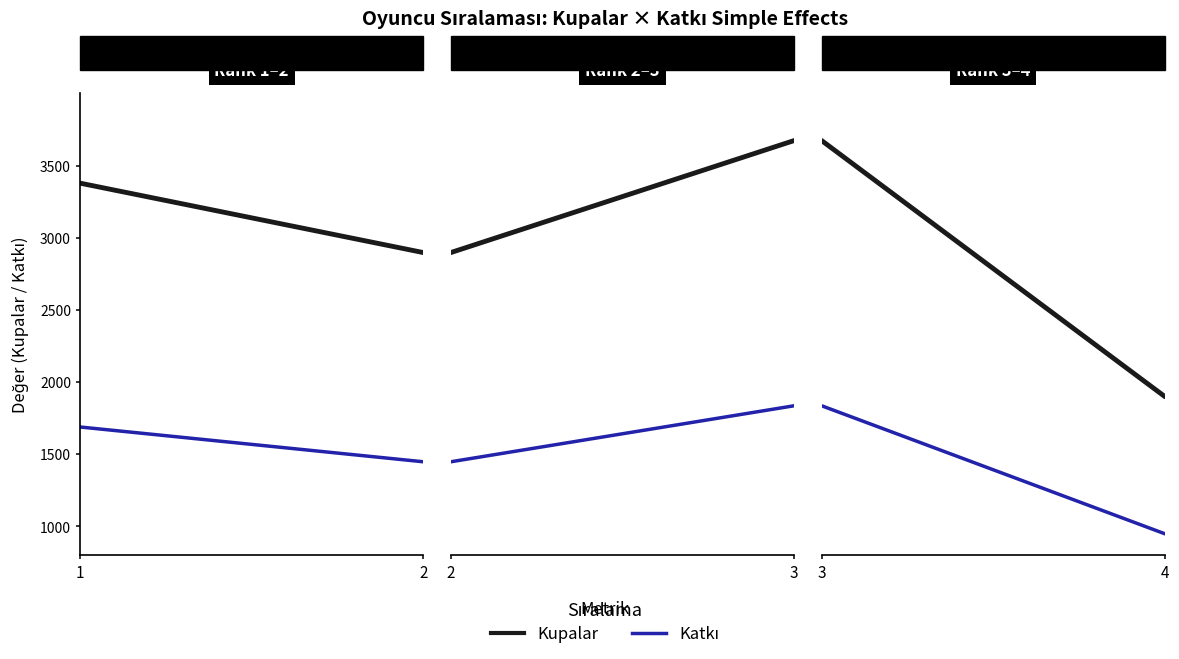

Which has a higher value, 2 or 4?

2